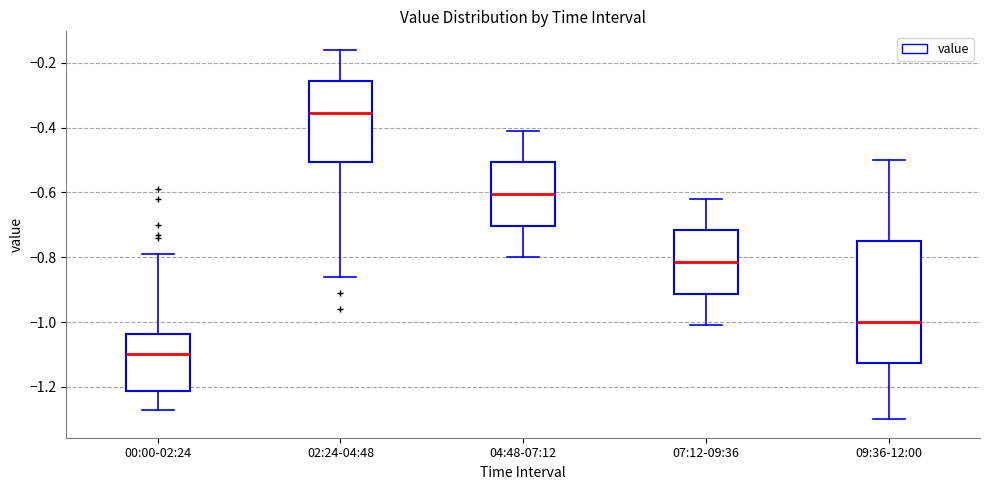

Reading left to right, read every box against the y-axis: the position of its median line, the range the box covers, and the ends of its whiskers. The values are not printed on the chart, so give them approximately, as read against the axis.

00:00-02:24: median -1.10, box -1.22 to -1.04, whiskers -1.26 to -0.78
02:24-04:48: median -0.36, box -0.50 to -0.26, whiskers -0.86 to -0.16
04:48-07:12: median -0.60, box -0.70 to -0.50, whiskers -0.80 to -0.40
07:12-09:36: median -0.82, box -0.92 to -0.72, whiskers -1.00 to -0.62
09:36-12:00: median -1.00, box -1.12 to -0.74, whiskers -1.30 to -0.50